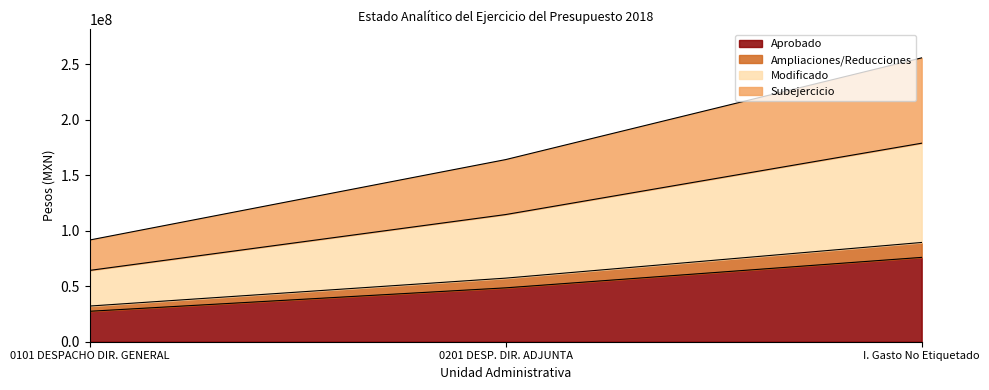

List the labels in order of Aprobado value, smallest first.

0101 DESPACHO DIR. GENERAL, 0201 DESP. DIR. ADJUNTA, I. Gasto No Etiquetado